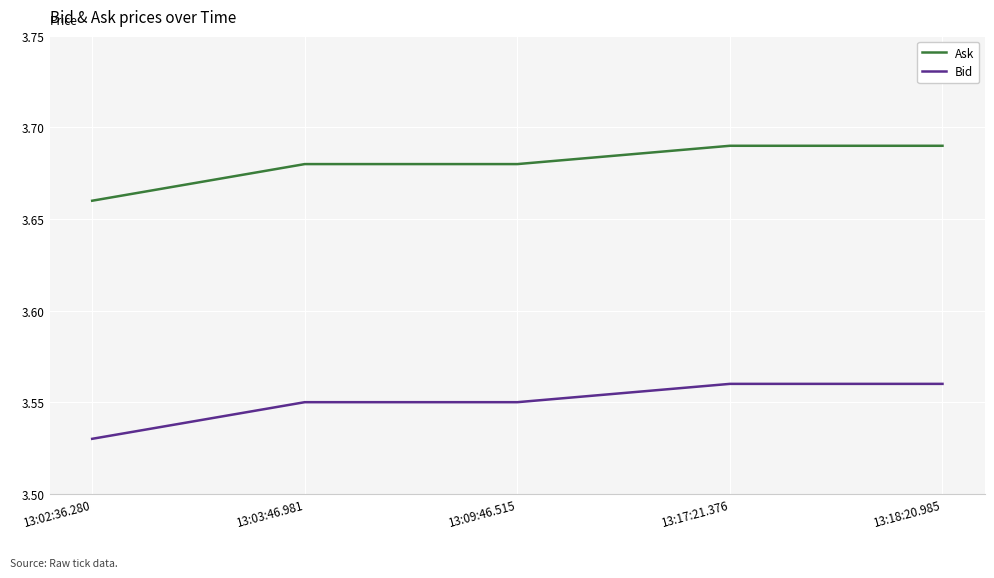

List the series in order of their peak value, lowest first.

Bid, Ask